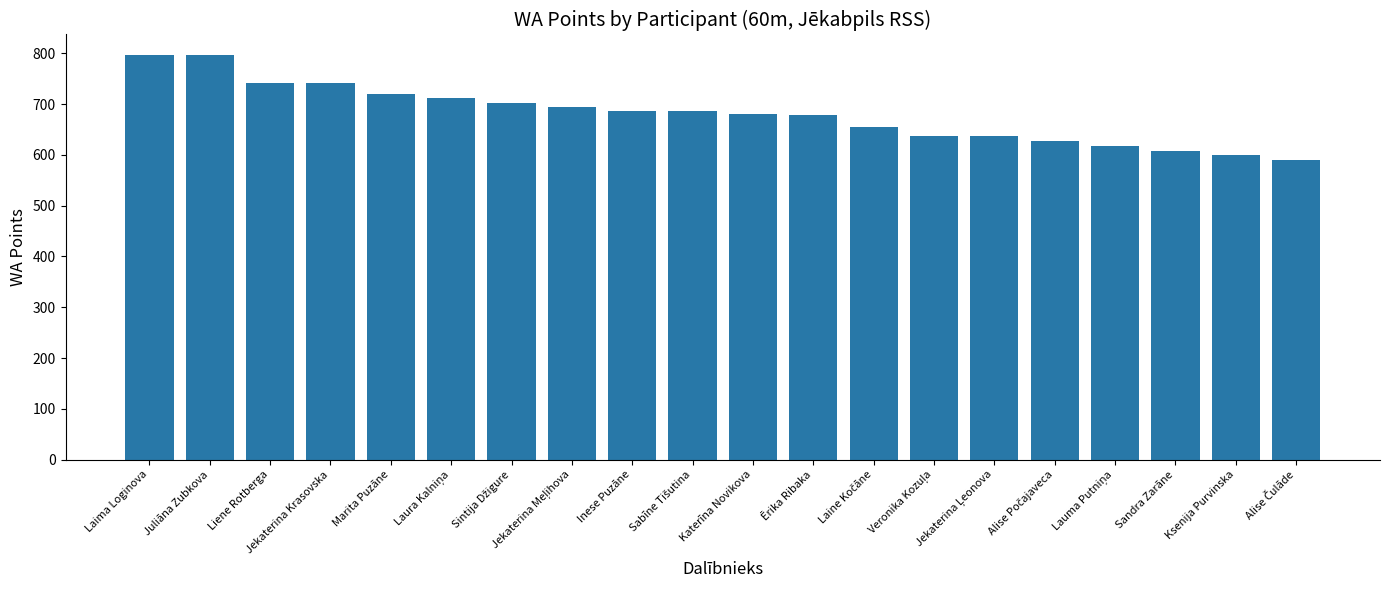

Between Marita Puzāne and Ksenija Purvinska, which is larger?

Marita Puzāne